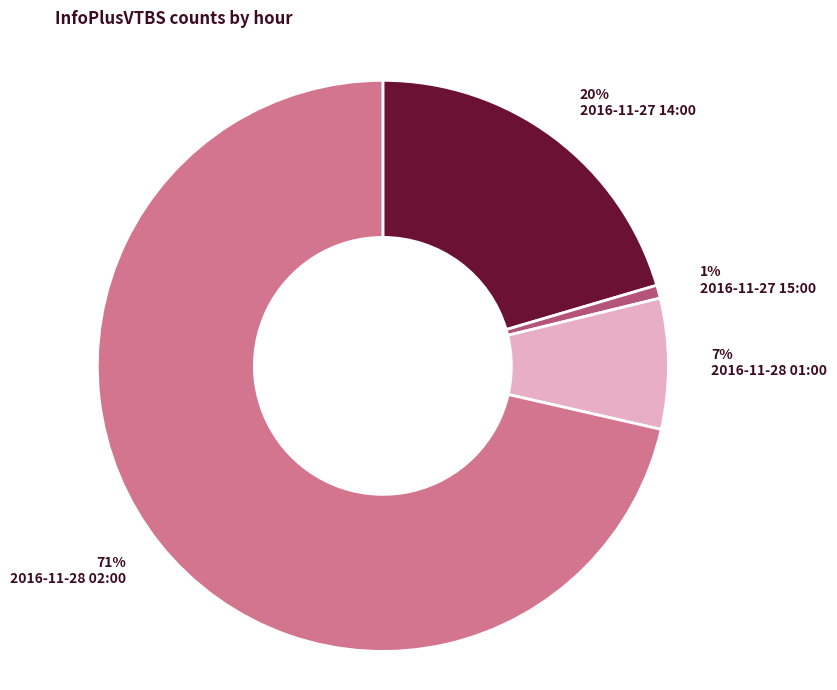

Combined, do 2016-11-27 14:00 and 2016-11-28 02:00 account for over 50%?

Yes